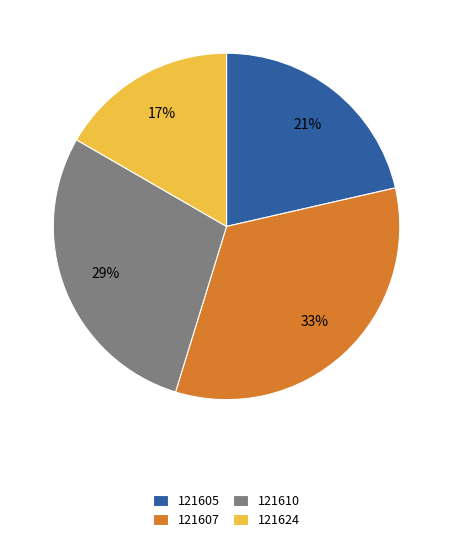

What is the ratio of the value at 121624 to the value at 121607?

0.5